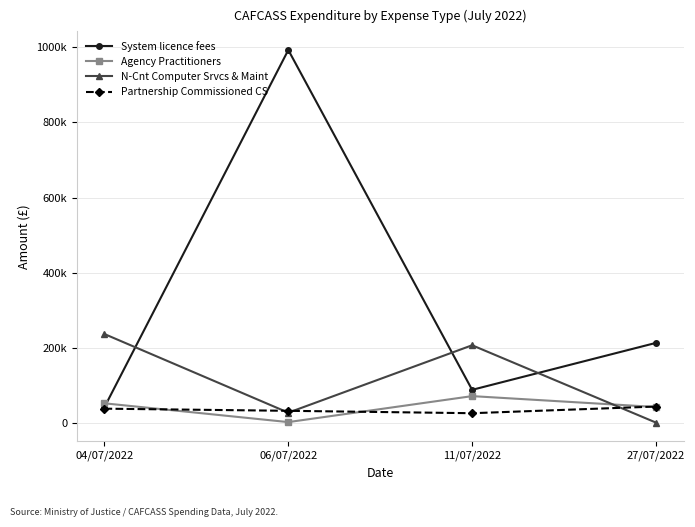

The N-Cnt Computer Srvcs & Maint series shows 39892.2 at 06/07/2022. True or false?

False